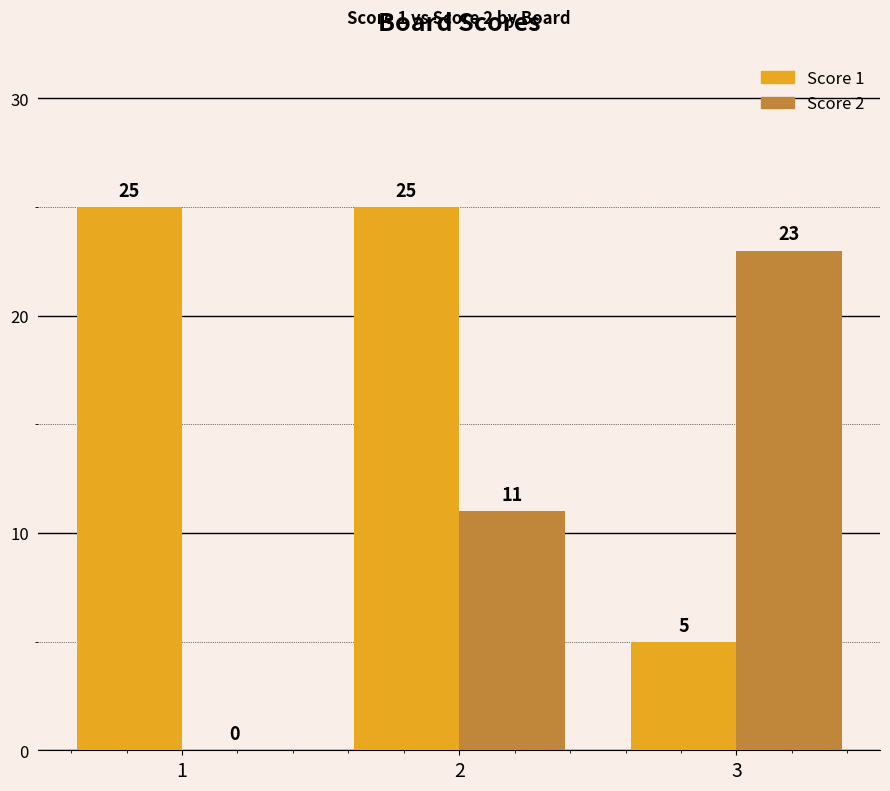

Is the value of Score 1 at 1 greater than the value of Score 2 at 2?

Yes